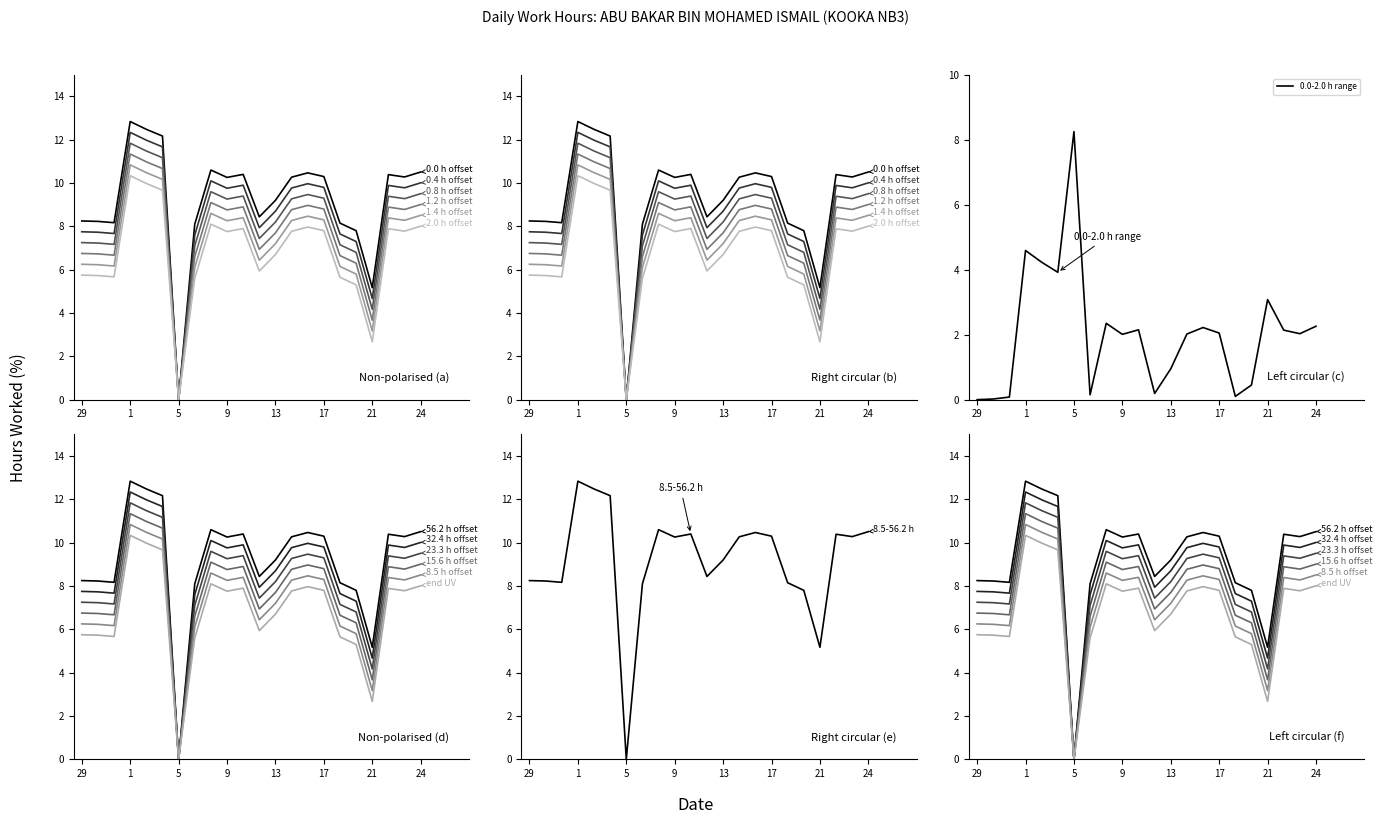

True or false: there are more than 0 points higher than both neighbors.

True